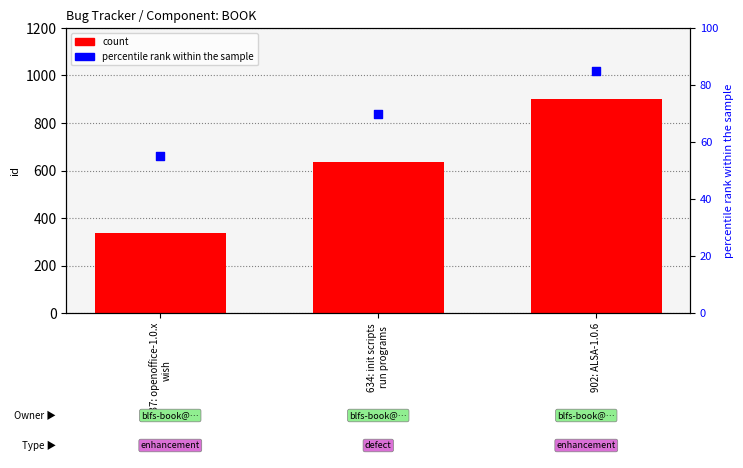

Which series contains the lowest Y value?

percentile rank within the sample